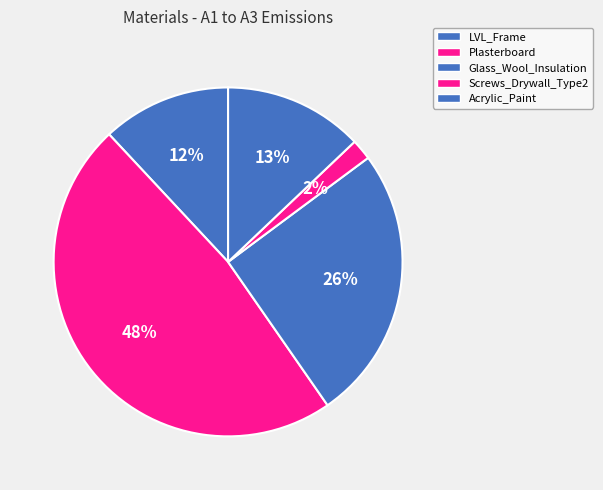

What is the total percentage of LVL_Frame and Plasterboard?

59.7%